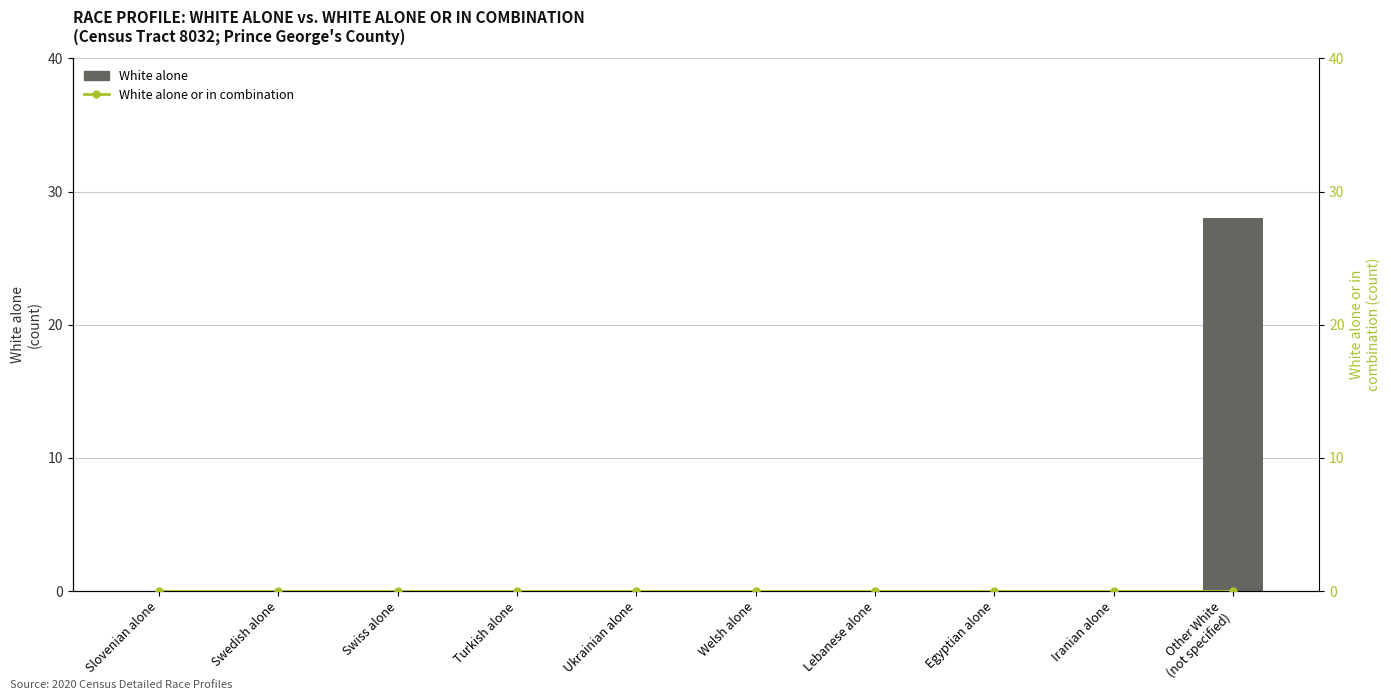

What is the maximum value shown in the chart?

28